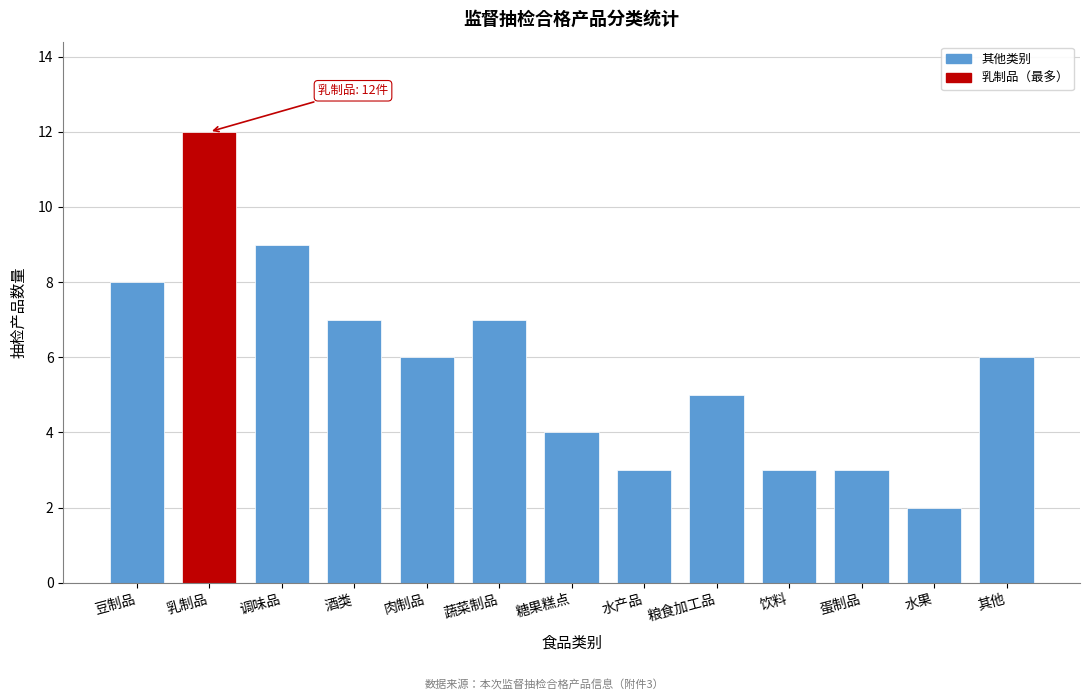

Reading left to right, extract all data points from this chart.

8	12	9	7	6	7	4	3	5	3	3	2	6